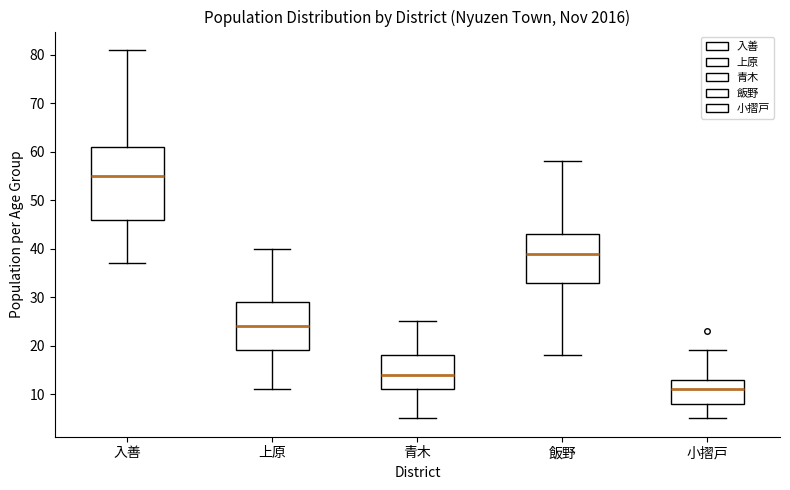

Which box has the lowest median line?

小摺戸